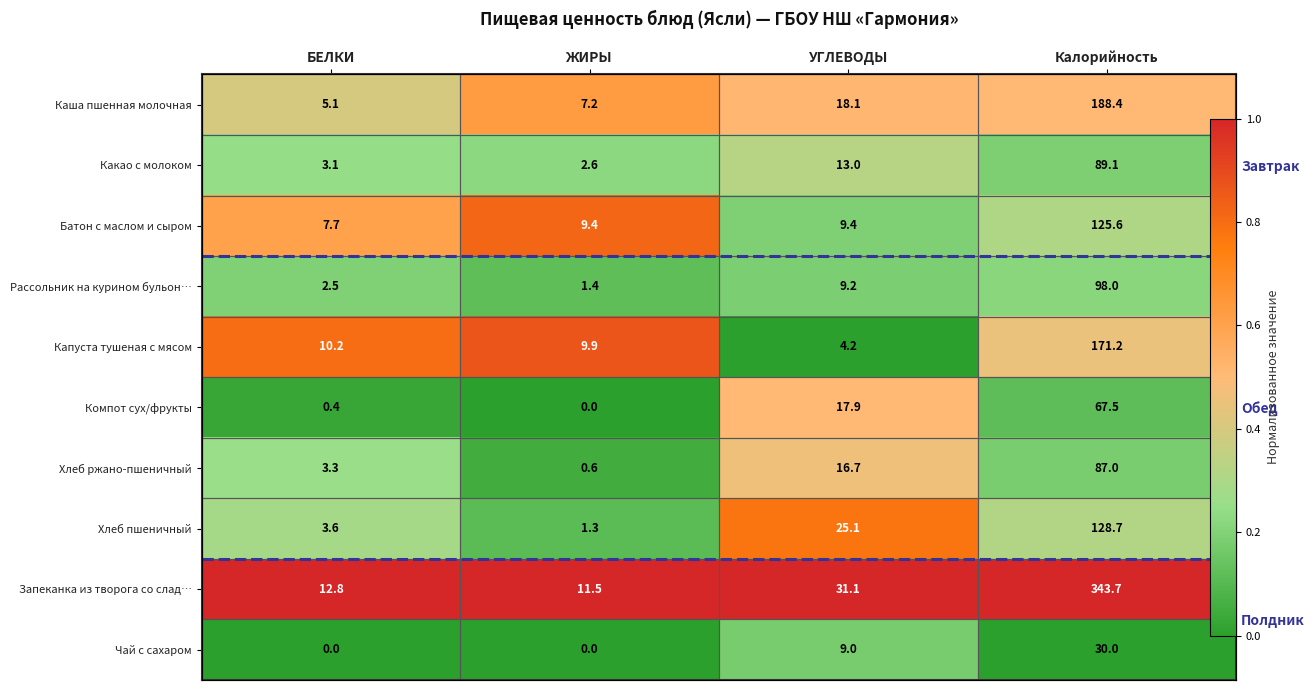

Where is Хлеб ржано-пшеничный nearest to the value 0?

ЖИРЫ